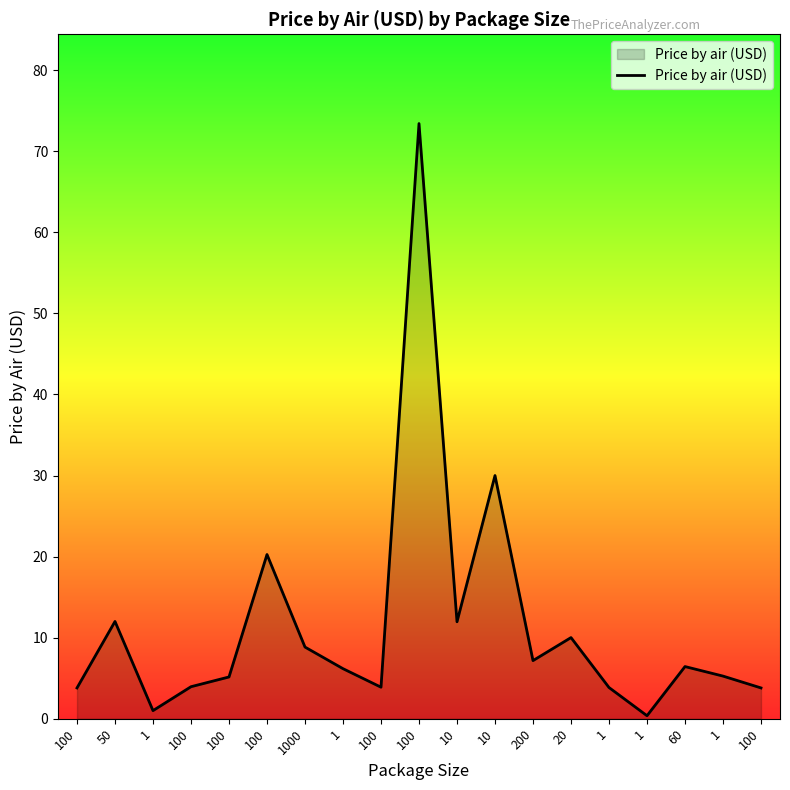

How many lines are shown in the chart?

1